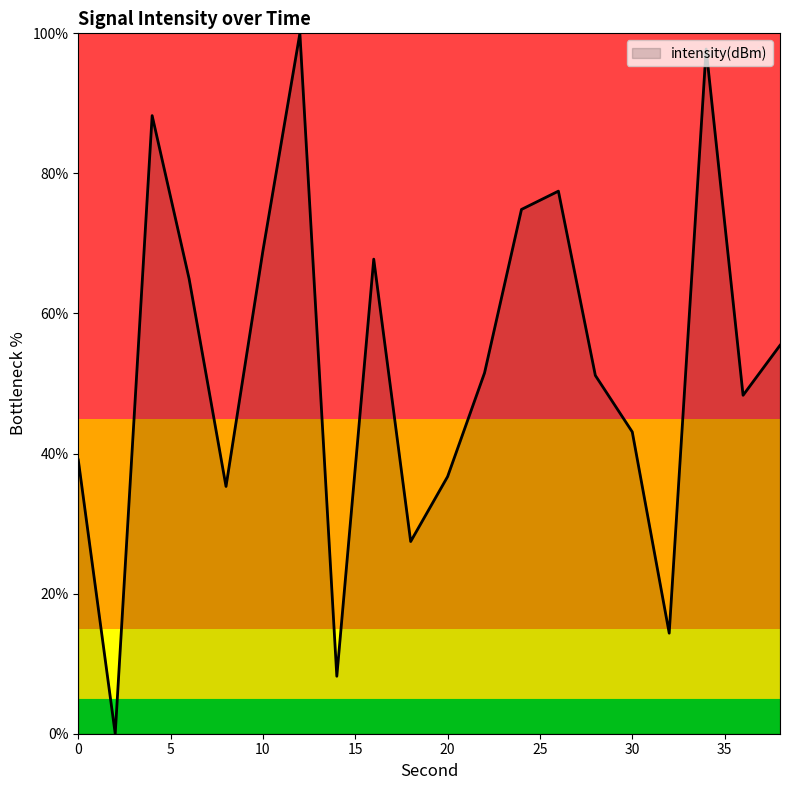

What is the greatest value displayed?

100.0